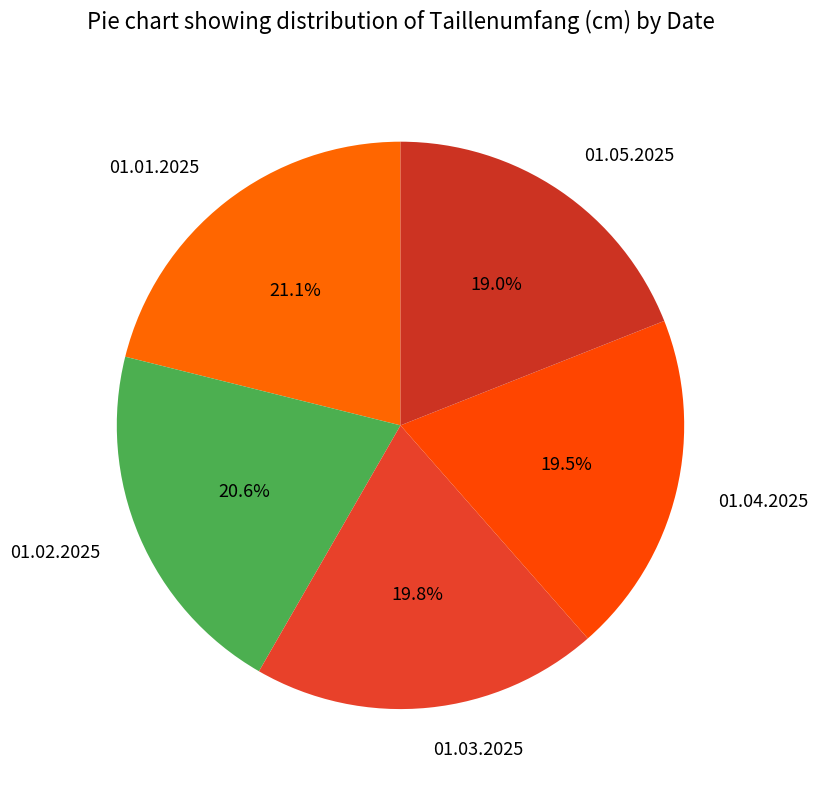

Is it true that 01.04.2025 is 9% of the pie?

False